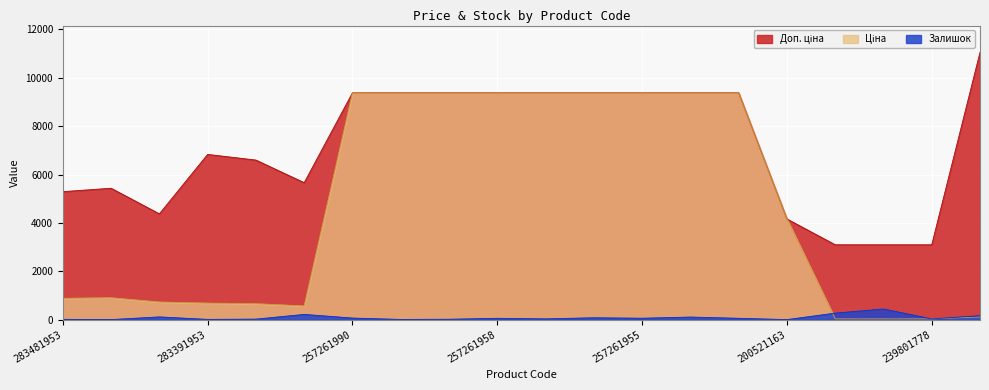

Is the value of Ціна at 257261953 greater than the value of Доп. ціна at 283331953?

Yes